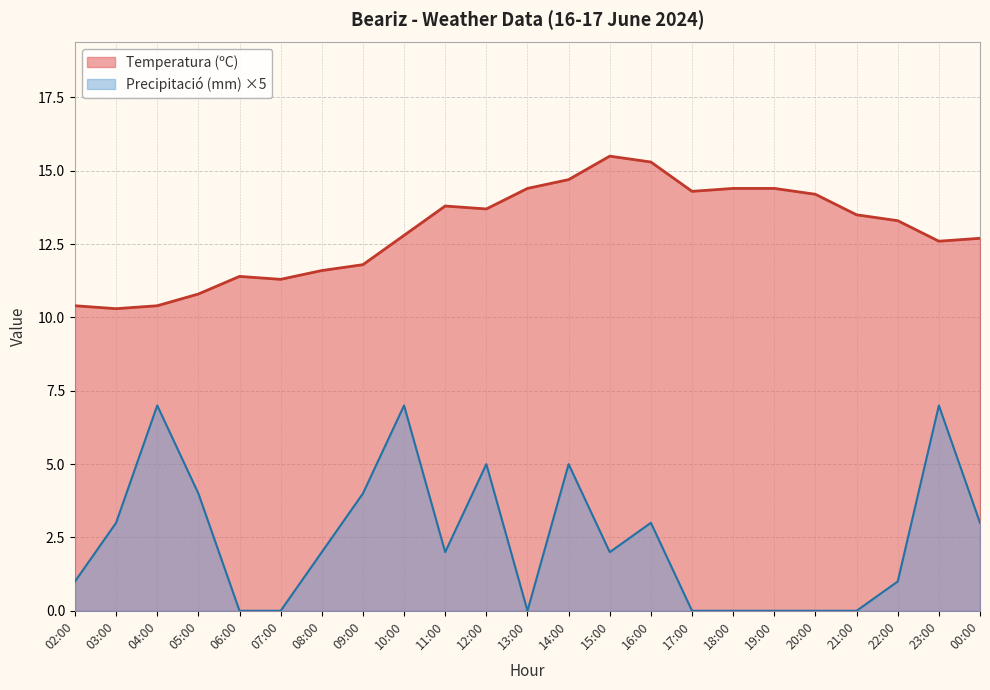

Where is Precipitació (mm) nearest to the value 3?

03:00